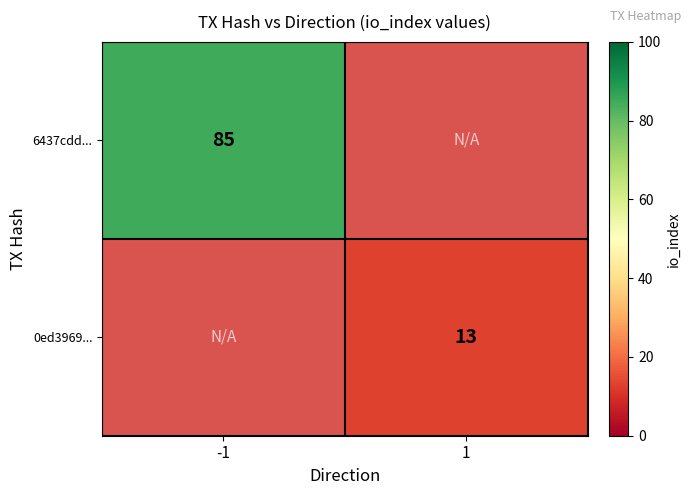

The value of 0ed3969... at 1 is 3. True or false?

False